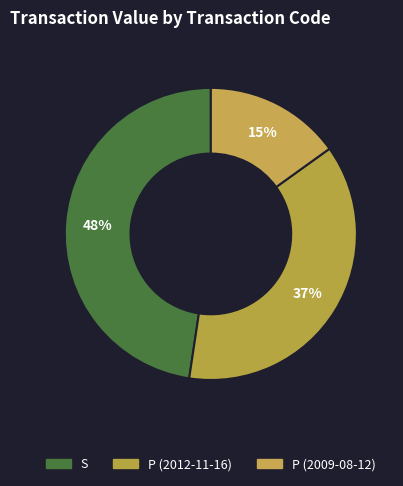

Is there any slice that represents more than half of the pie?

No